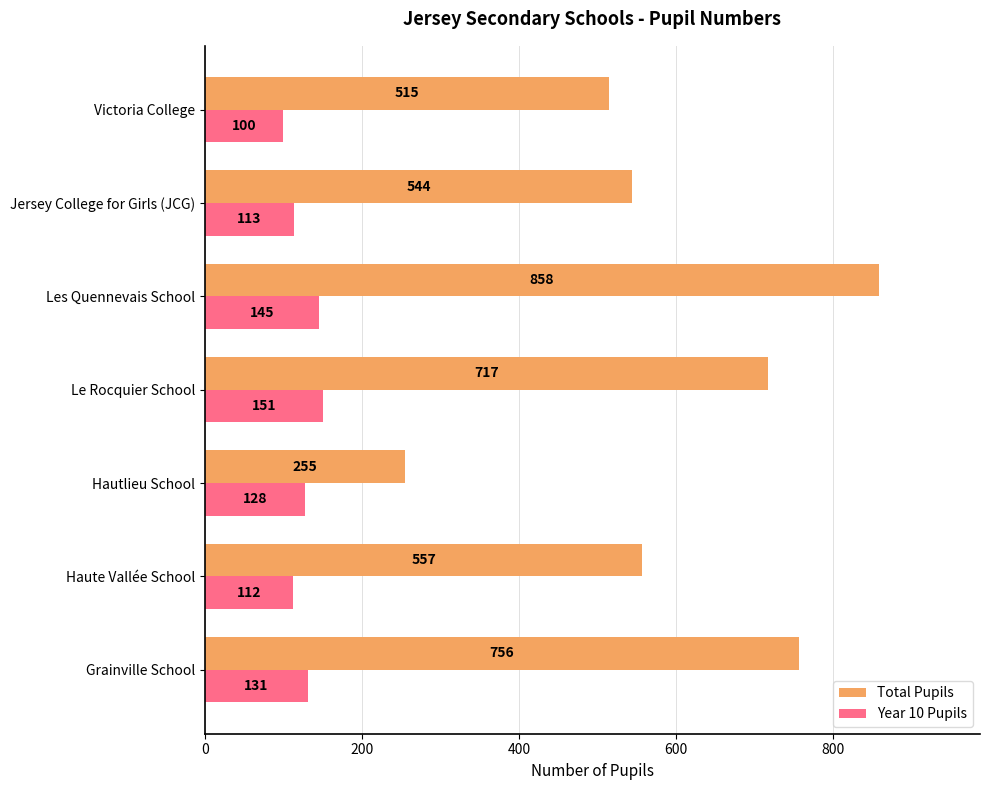

What is the lowest value of the Year 10 Pupils series?

100